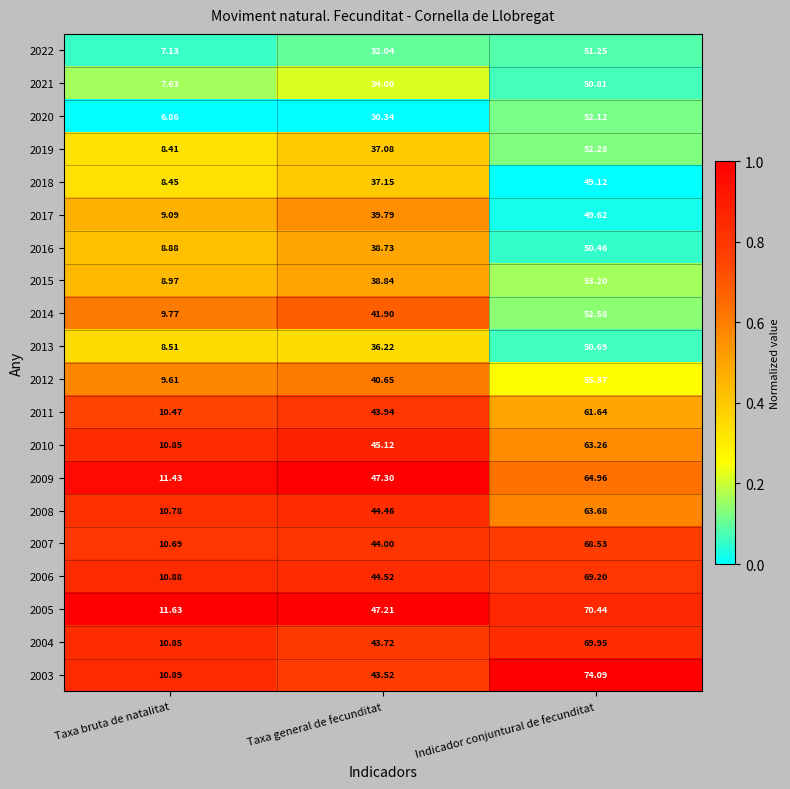

List the labels in order of 2019 value, largest first.

Indicador conjuntural de fecunditat, Taxa general de fecunditat, Taxa bruta de natalitat